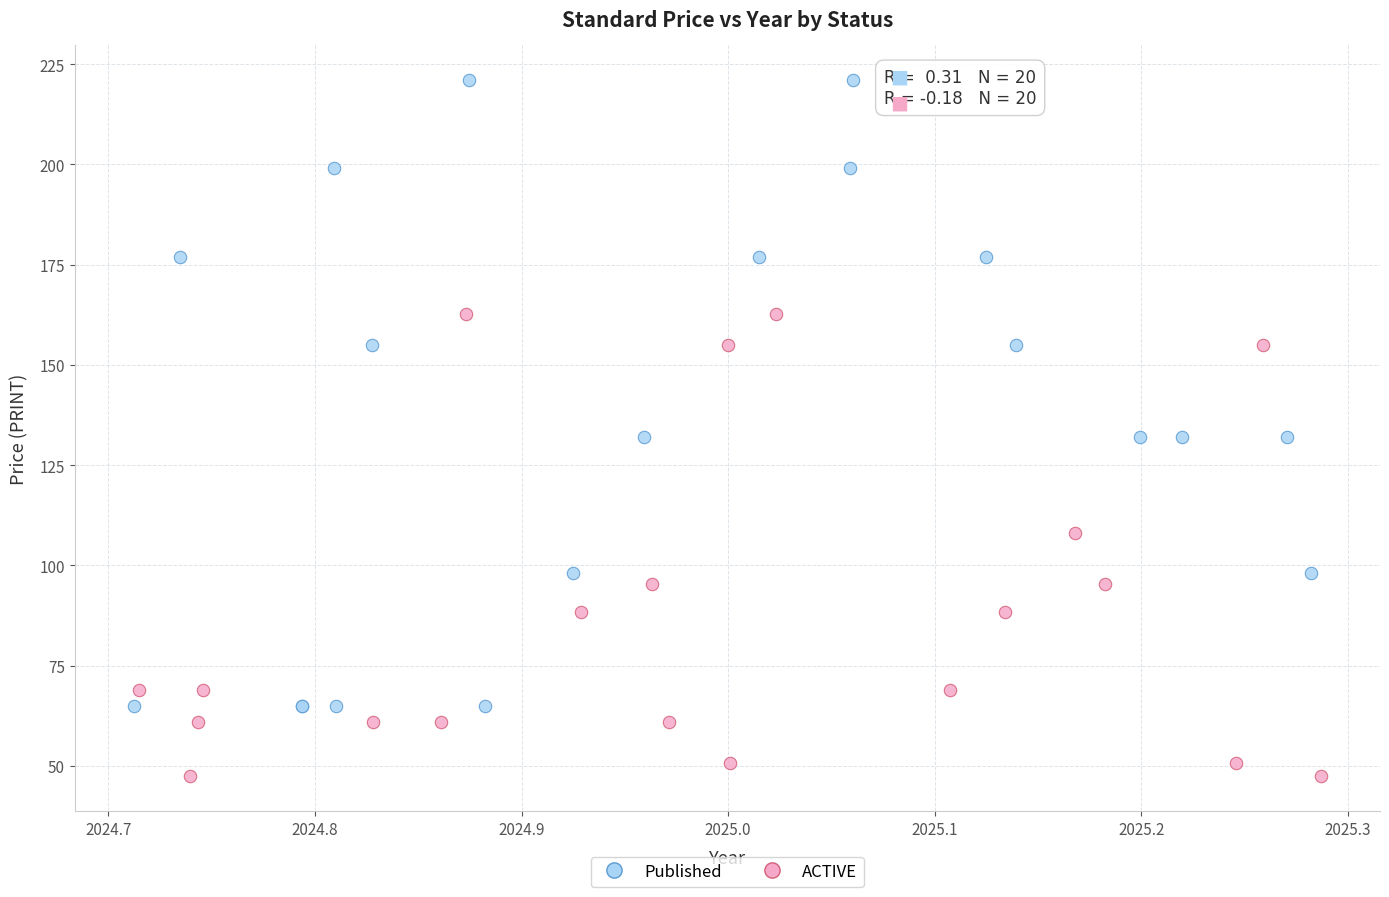

Which series reaches the maximum Y coordinate?

Published